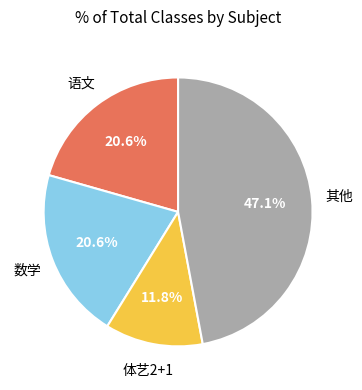

To the nearest percent, what is the average slice percentage?

25%